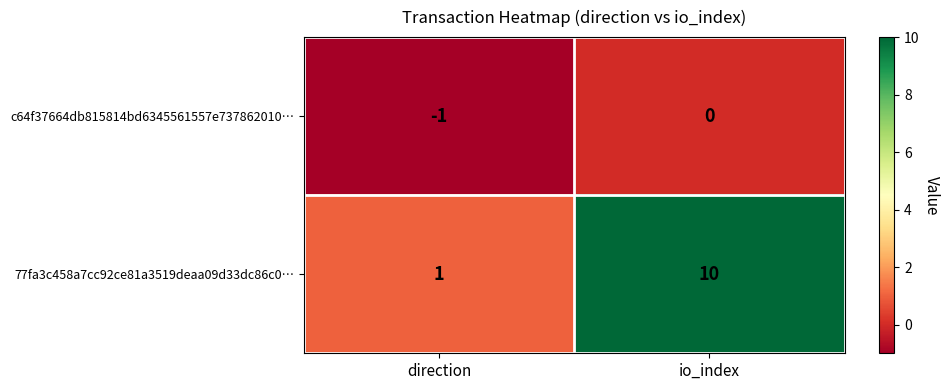

What is the difference between the 77fa3c458a7cc92ce81a3519deaa09d33dc86c0… values at direction and io_index?

9